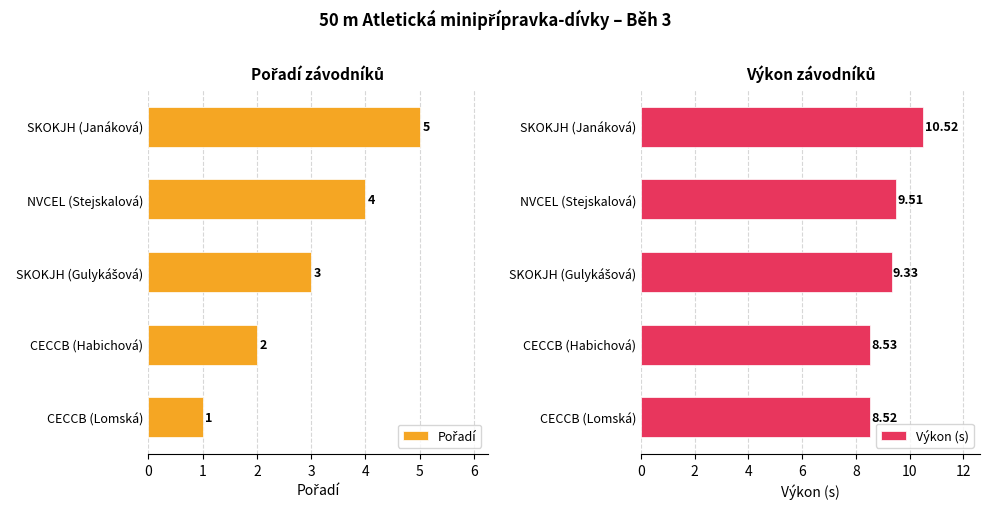

At how many categories does at least one series exceed 7?

5